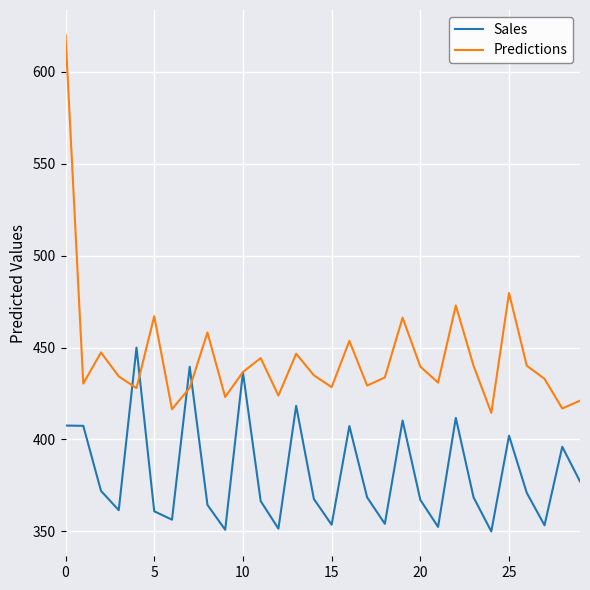

Which series ends up on top after the final intersection of Predictions and Sales?

Predictions